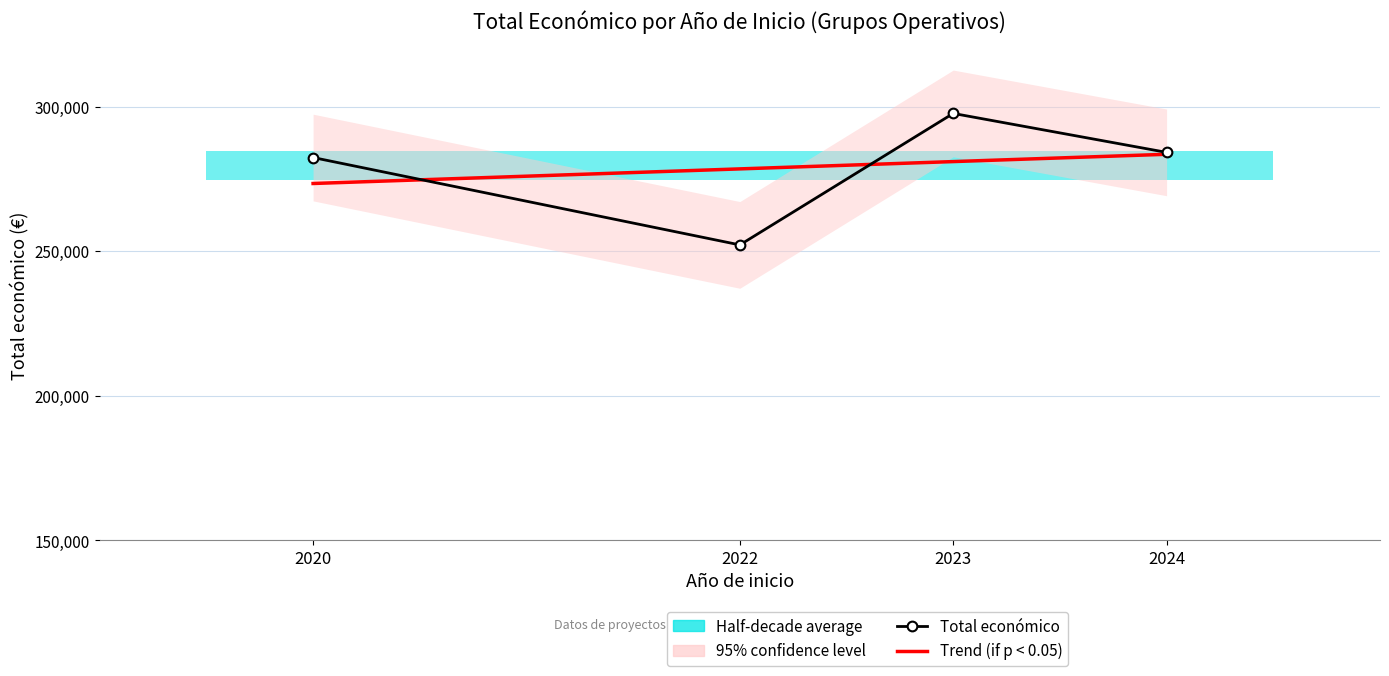

What is the sum of the Trend (if p < 0.05) values at 2023 and 2022?

559594.2